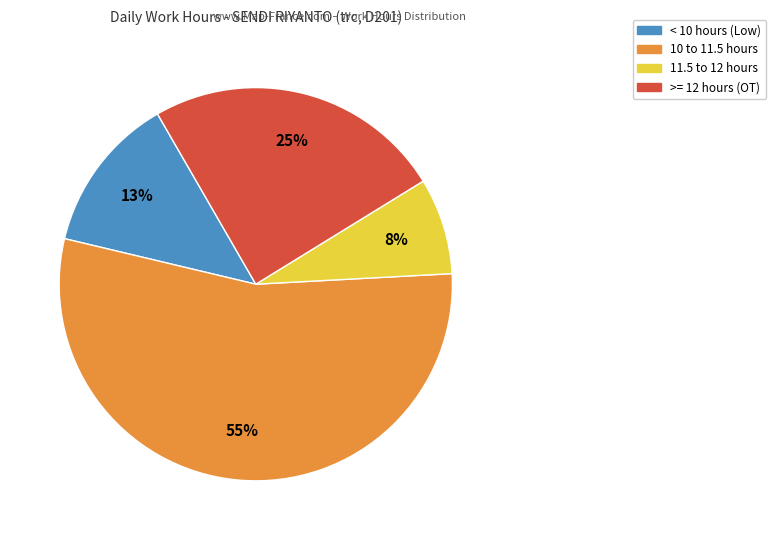

Does any single category account for the majority?

Yes